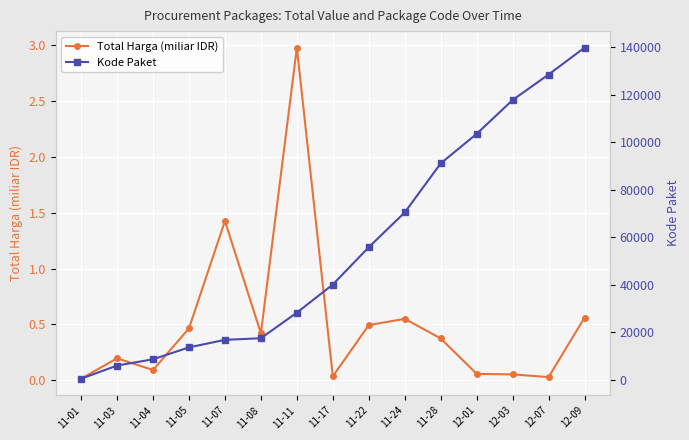

True or false: Total Harga (miliar IDR) has more than 2 points higher than both neighbors.

True